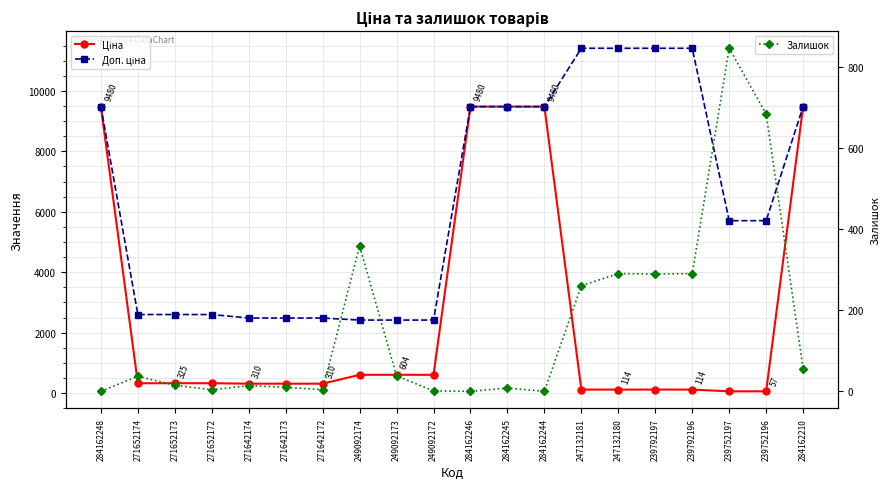

In Залишок, how many points are higher than both neighbors (excluding endpoints)?

6